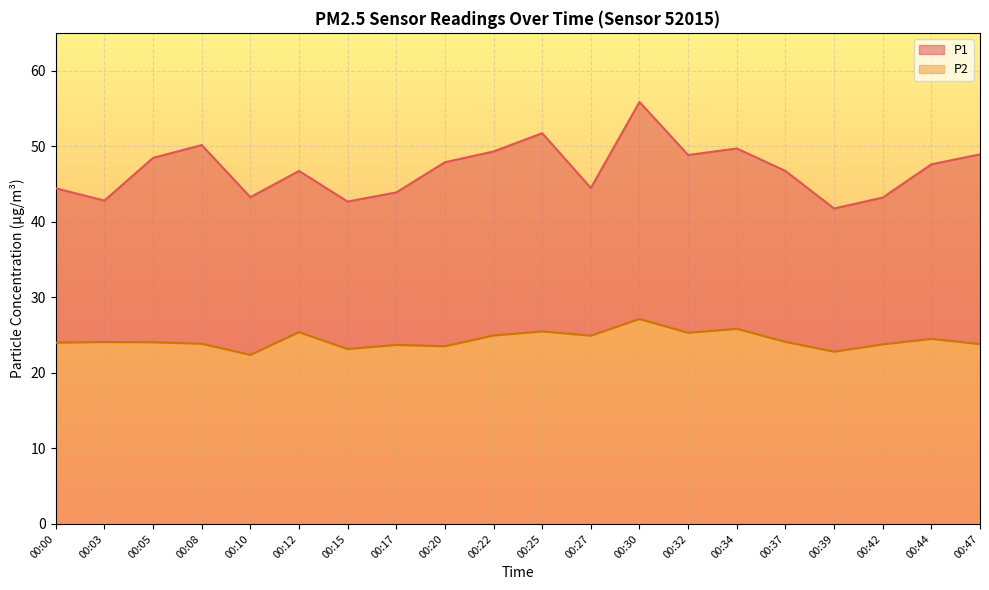

Does the chart display data point markers on the line(s)?

No